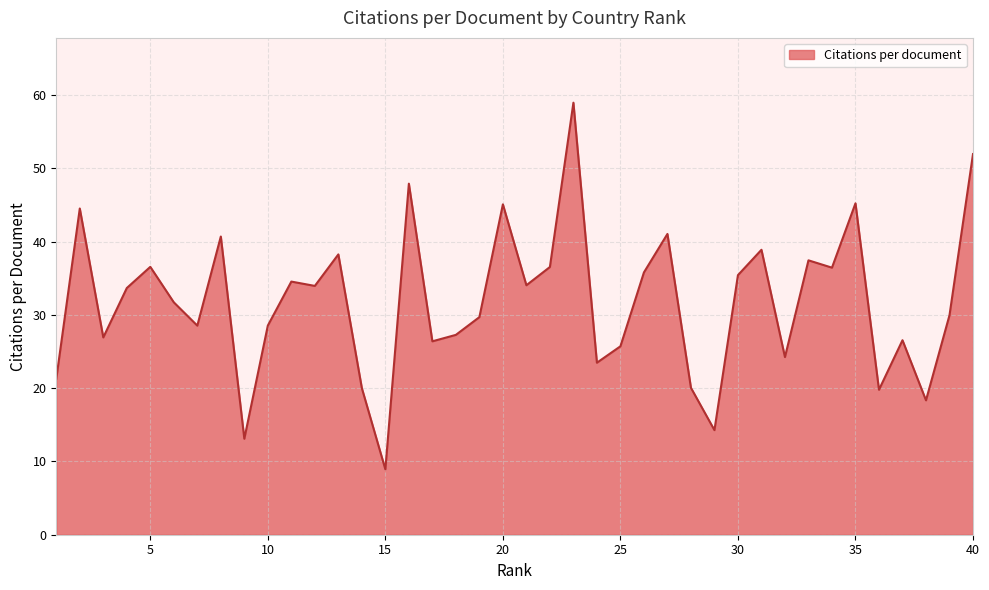

What is the minimum value shown in the chart?

8.9